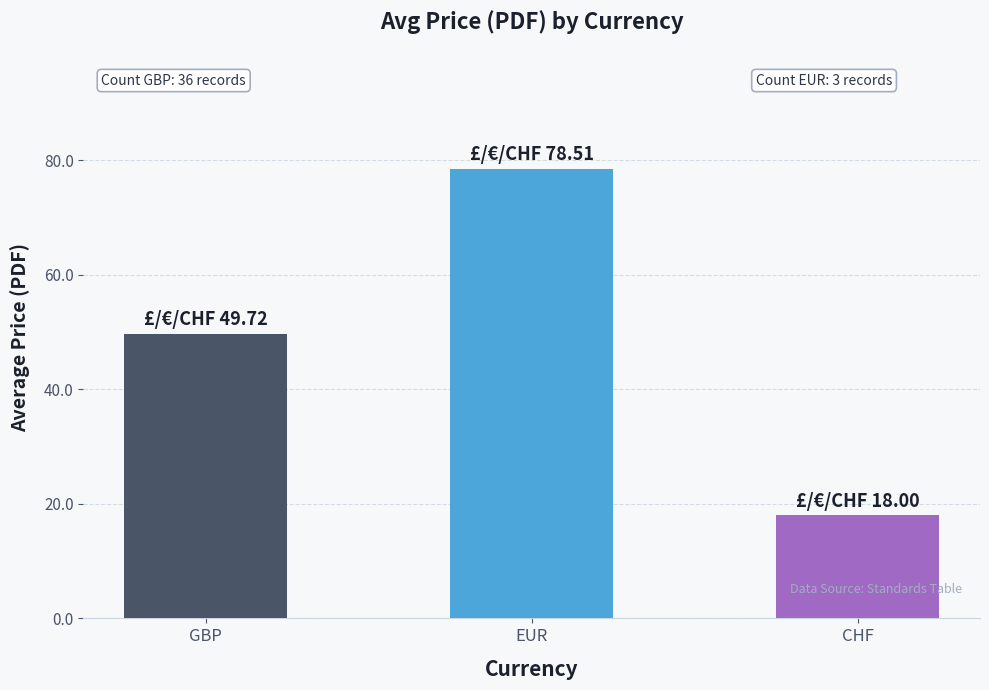

What is the sum of the values at EUR and CHF?

96.5